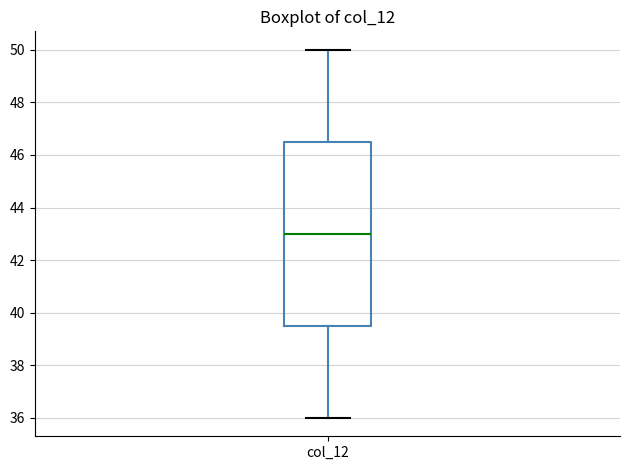

Transcribe this box plot: give where the median line is, the range the box spans, and where the two whiskers end, as read against the y-axis. The values are not printed on the chart, so give them approximately, as read against the axis.

median 43.0, box 39.6 to 46.6, whiskers 36.0 to 50.0